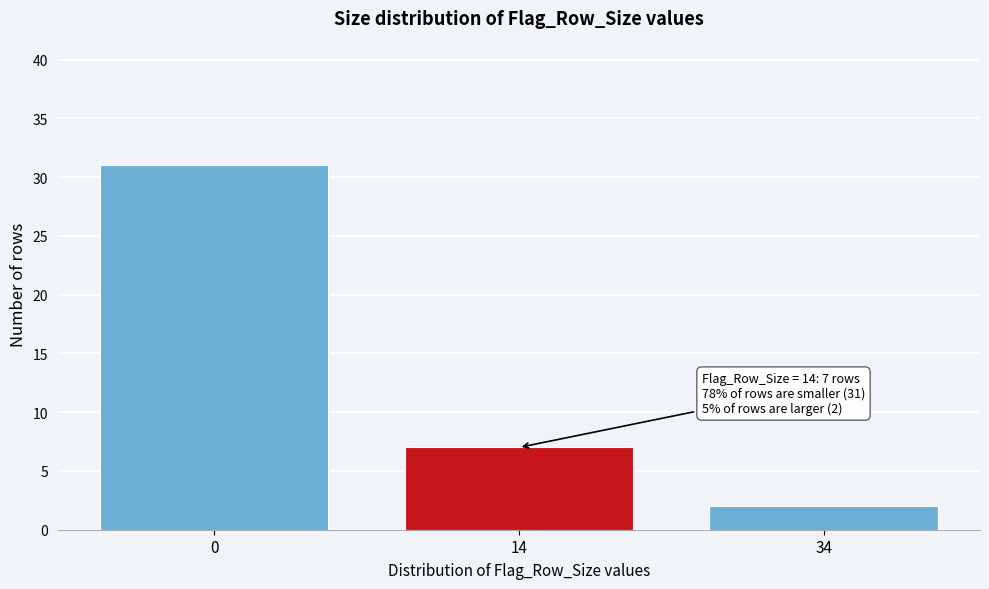

Reading left to right, what are all the values shown in this chart?

31	7	2